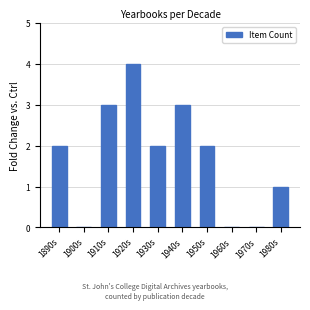

What is the sum of all values?

17